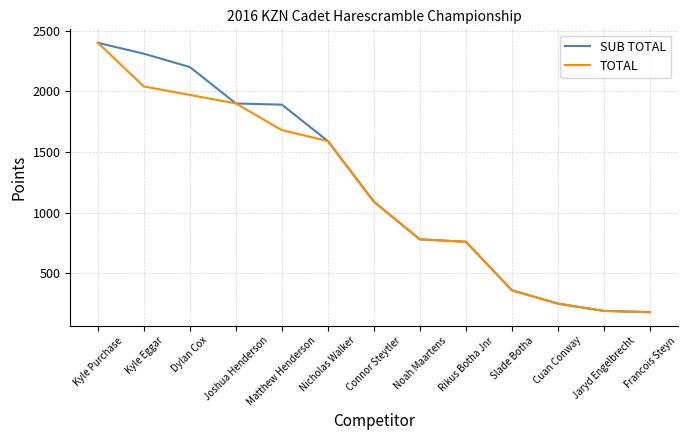

What is the smallest value displayed?

180